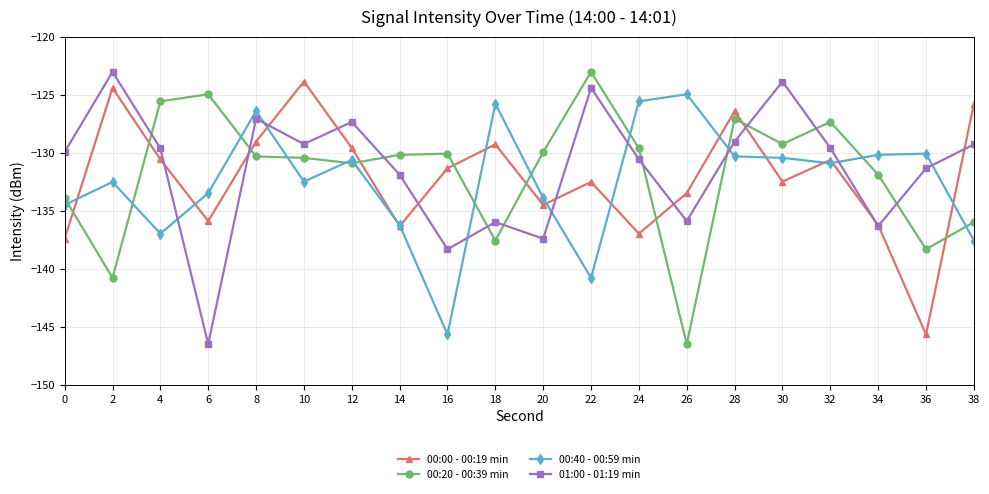

What are all the series names shown in the legend?

00:00 - 00:19 min, 00:20 - 00:39 min, 00:40 - 00:59 min, 01:00 - 01:19 min